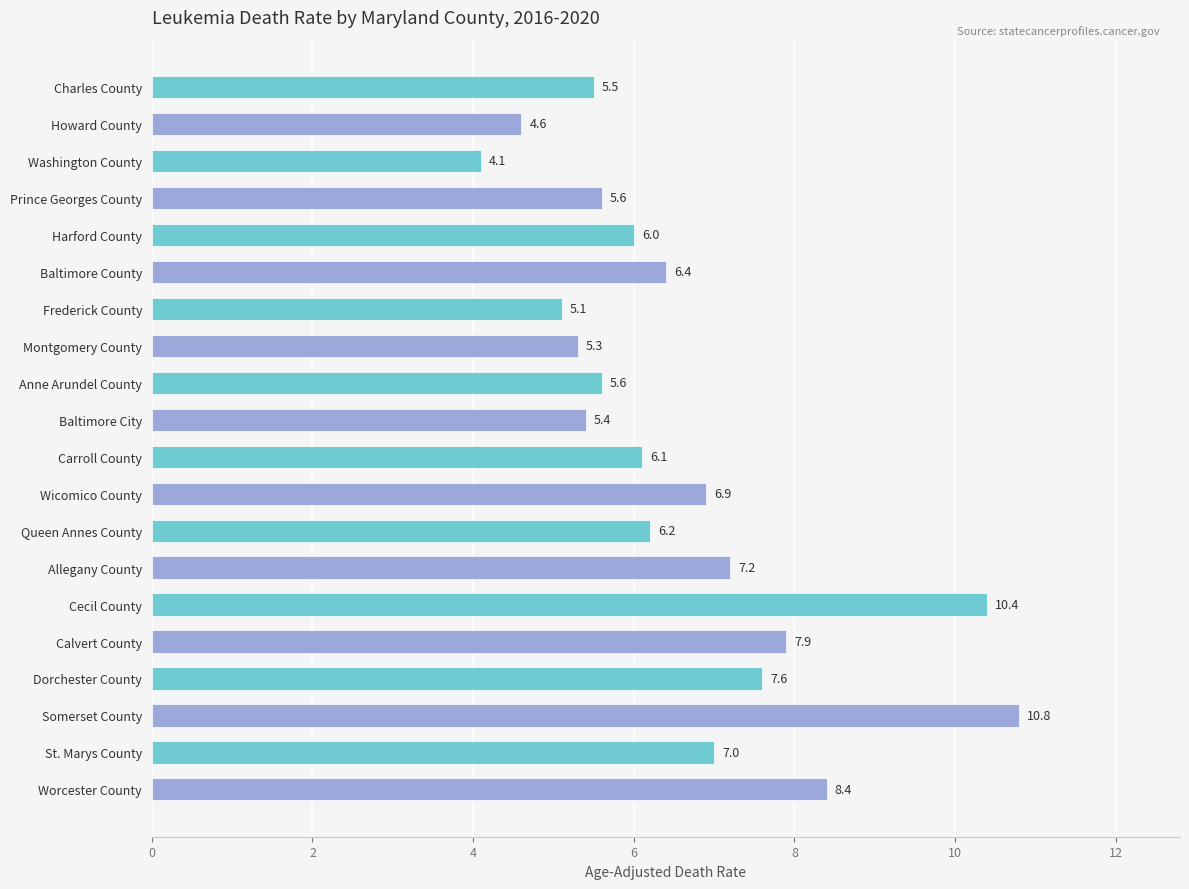

What is the sum of the values at Harford County and Washington County?

10.1